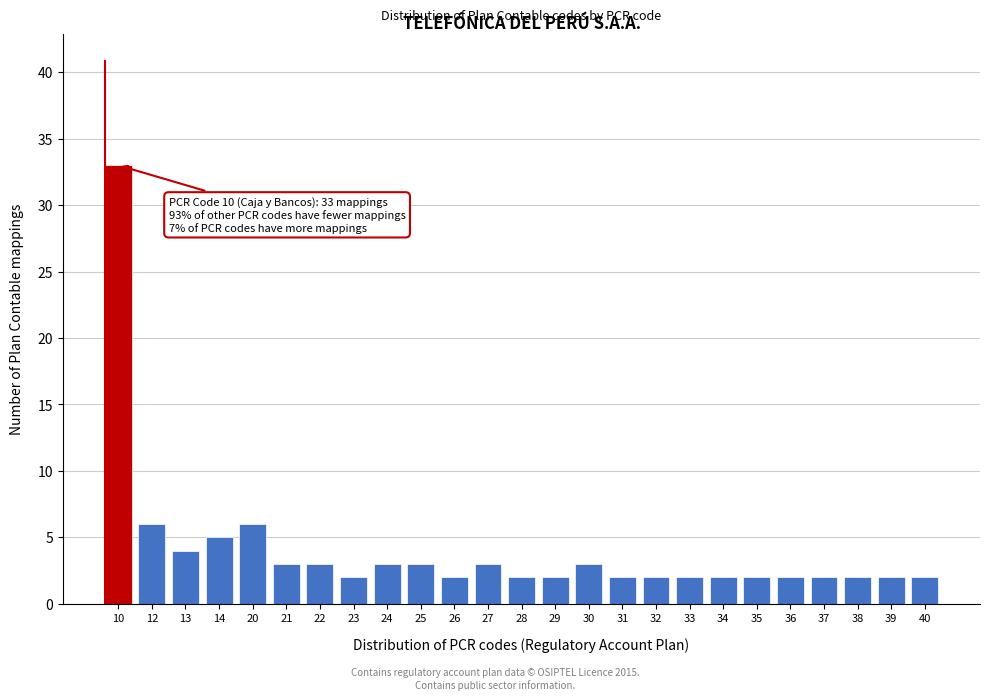

Reading left to right, transcribe all the data shown in this chart.

10=33	12=6	13=4	14=5	20=6	21=3	22=3	23=2	24=3	25=3	26=2	27=3	28=2	29=2	30=3	31=2	32=2	33=2	34=2	35=2	36=2	37=2	38=2	39=2	40=2